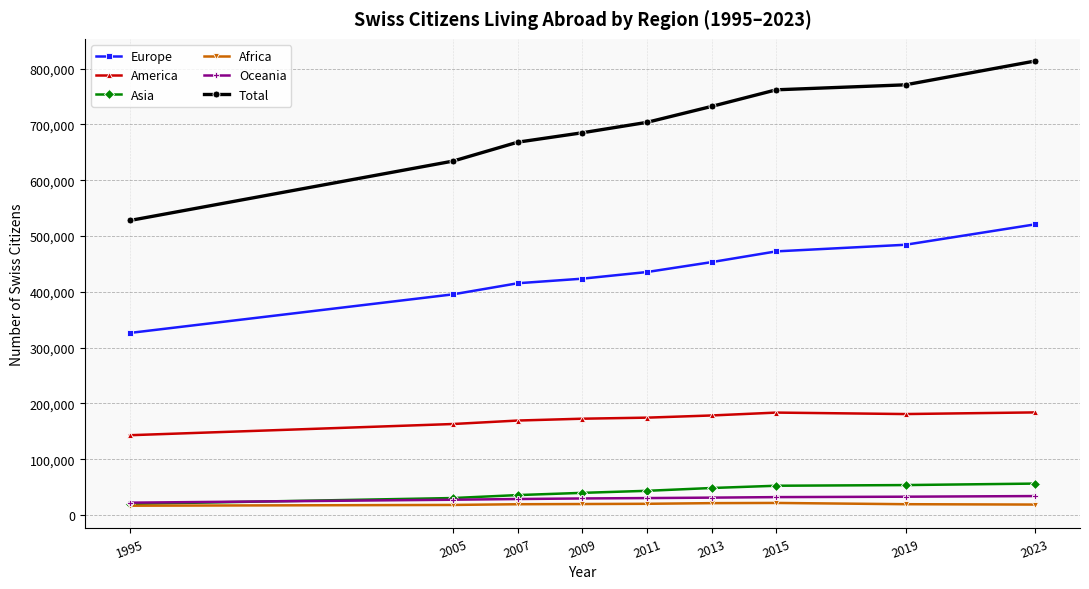

At how many categories does at least one series exceed 203046?

9